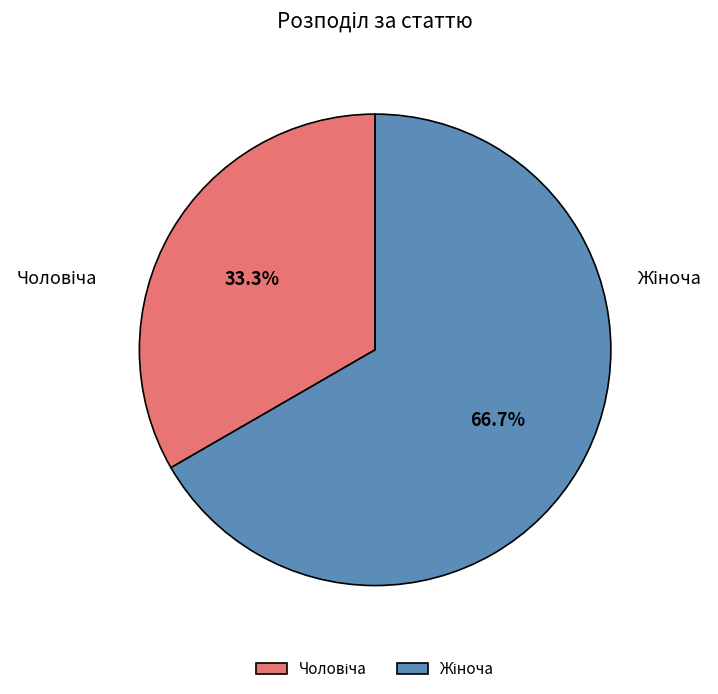

To the nearest percent, what is the average slice percentage?

50%